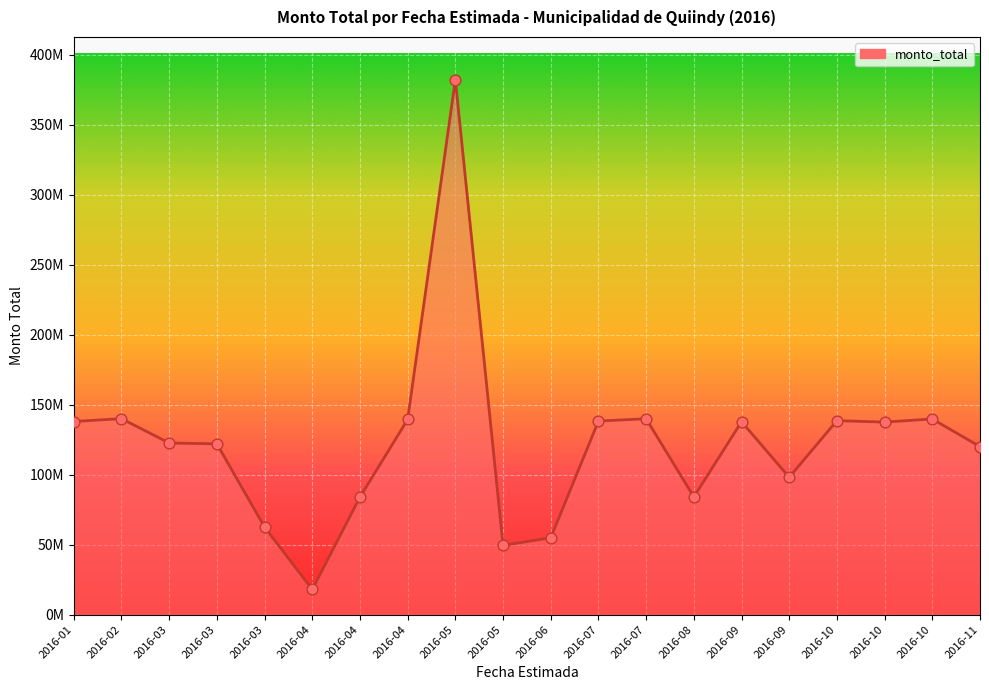

What is the change in value from 2016-01 to 2016-10?

+1825130